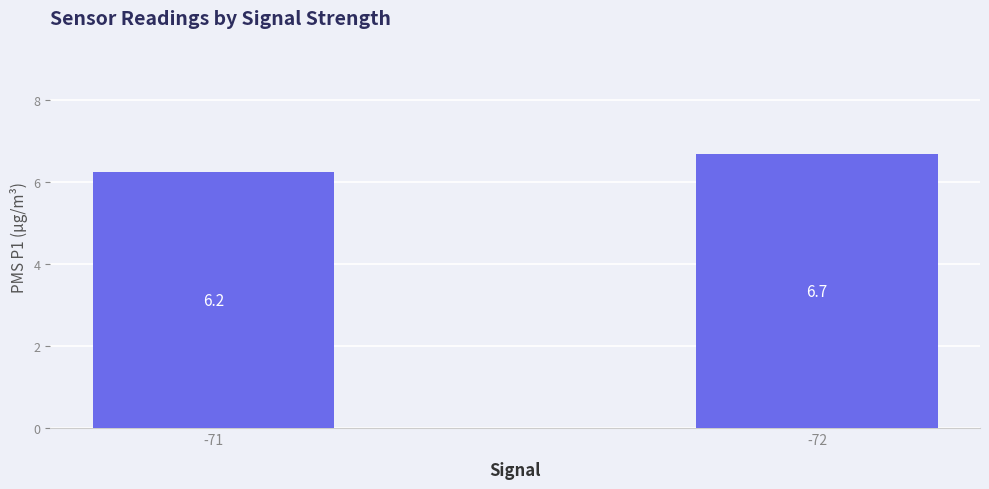

Approximately how many times larger is the value at -72 compared to -71?

1.1